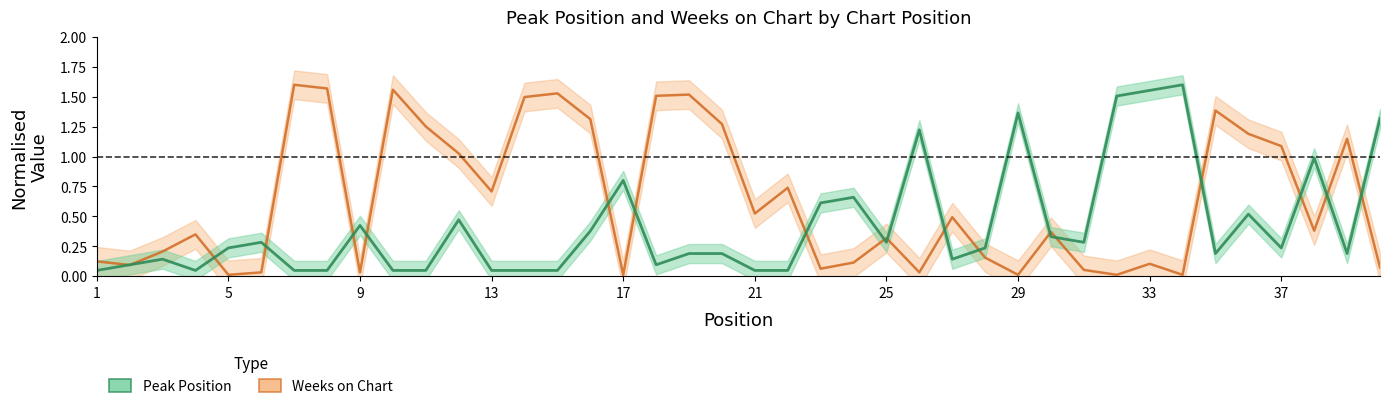

How many interior local peaks does the Weeks on Chart series have?

12